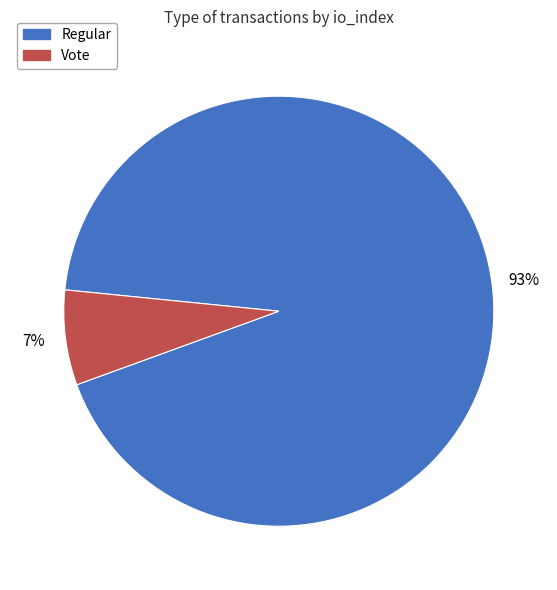

Rank the categories by value from lowest to highest.

Vote, Regular